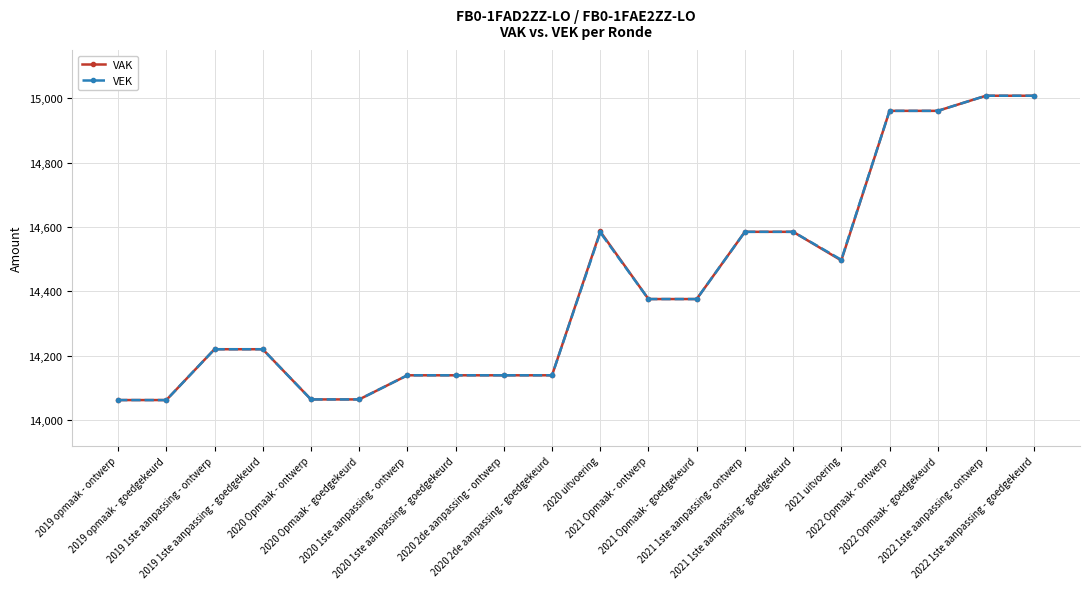

At how many categories does at least one series exceed 14827?

4